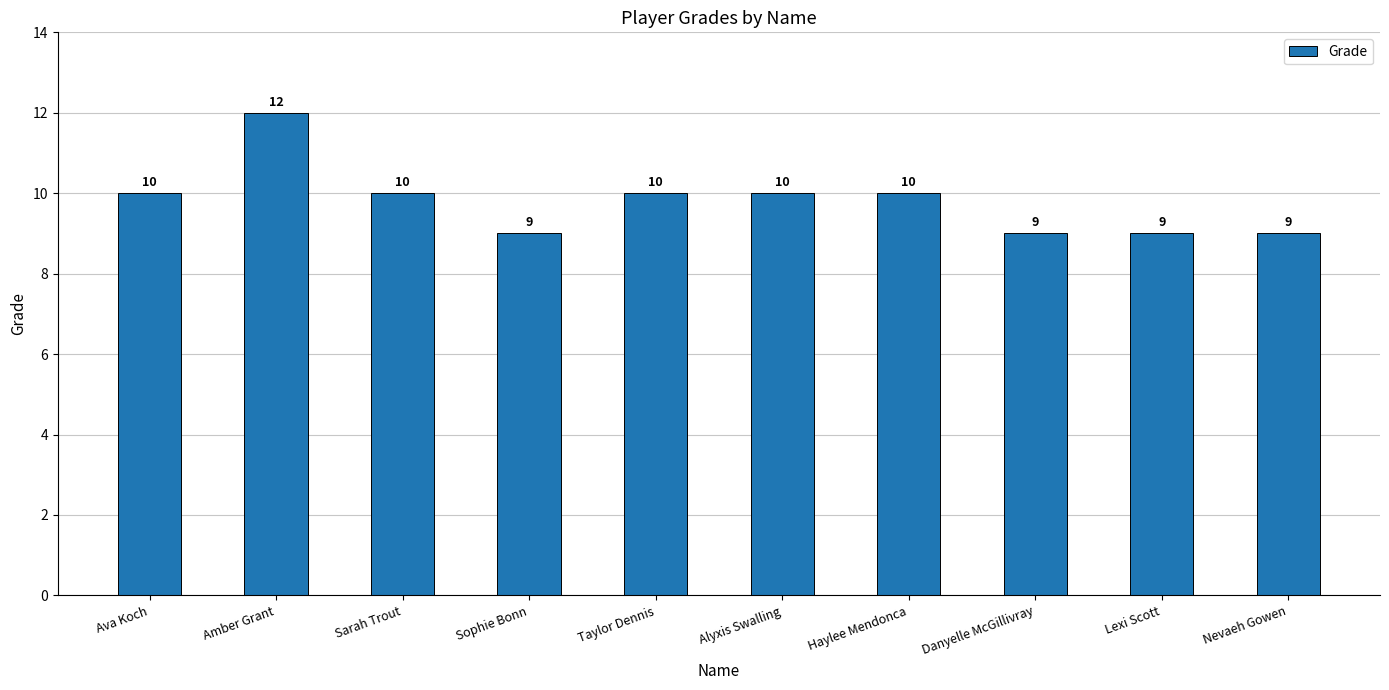

Between Danyelle McGillivray and Sarah Trout, which is larger?

Sarah Trout